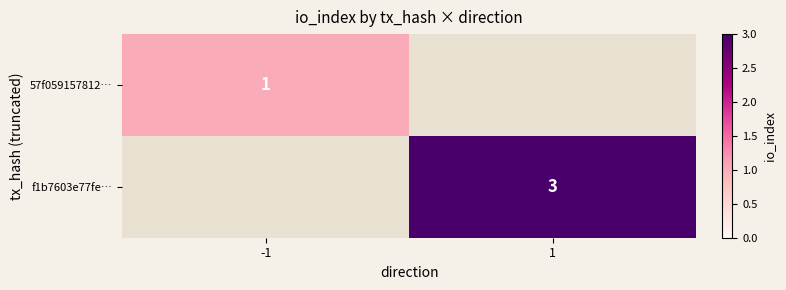

The f1b7603e77fe… series shows 4 at 1. True or false?

False